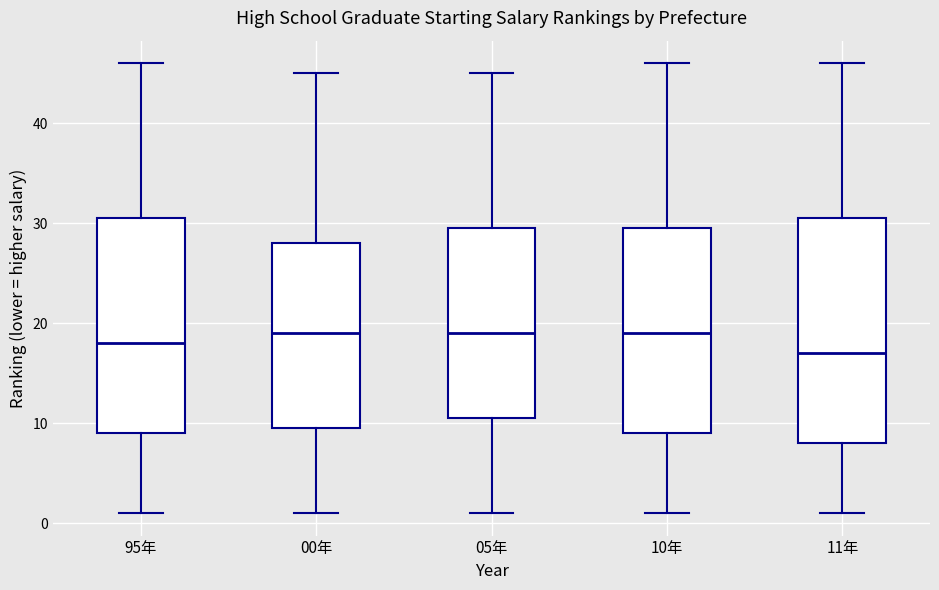

Where is the lower edge of the box for 11年 on the y-axis? The values are not printed on the chart, so give them approximately, as read against the axis.

8